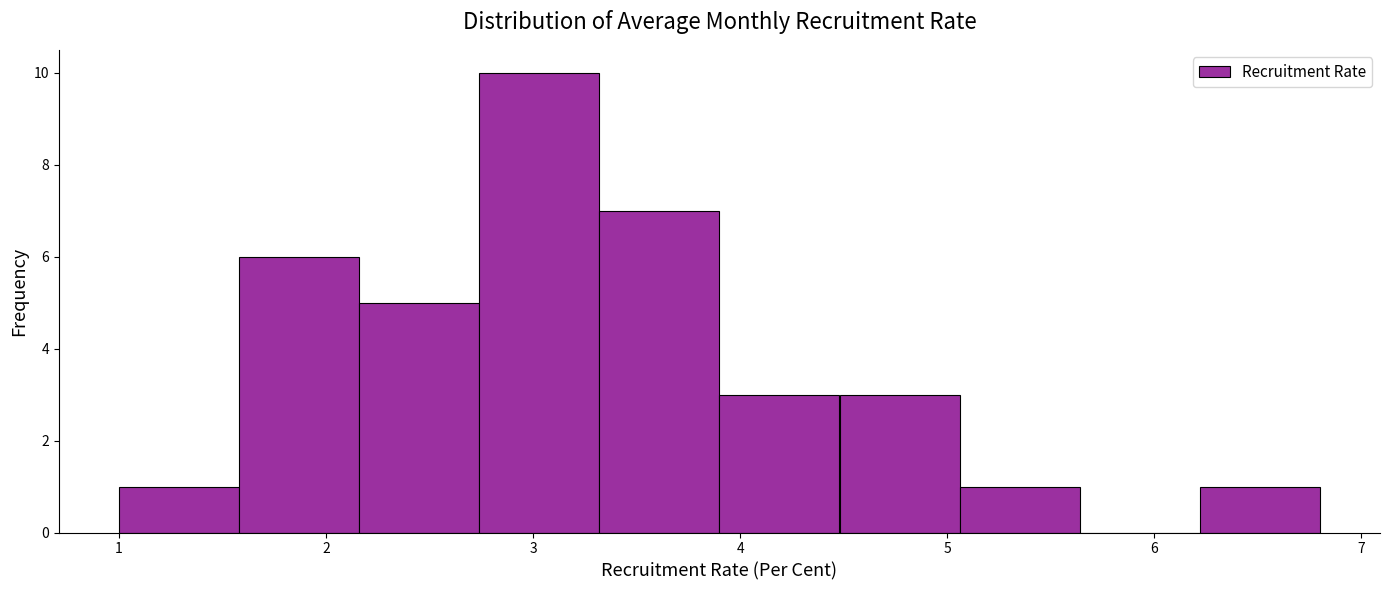

Which range on the x-axis has the tallest bar?

2.74 to 3.32